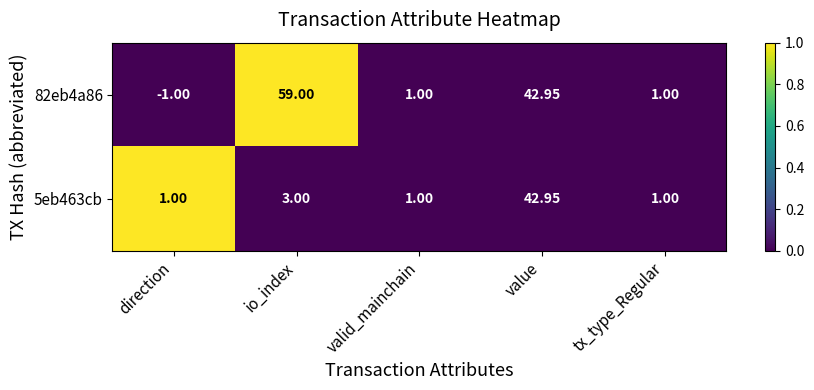

Which label corresponds to the largest value in the chart?

io_index